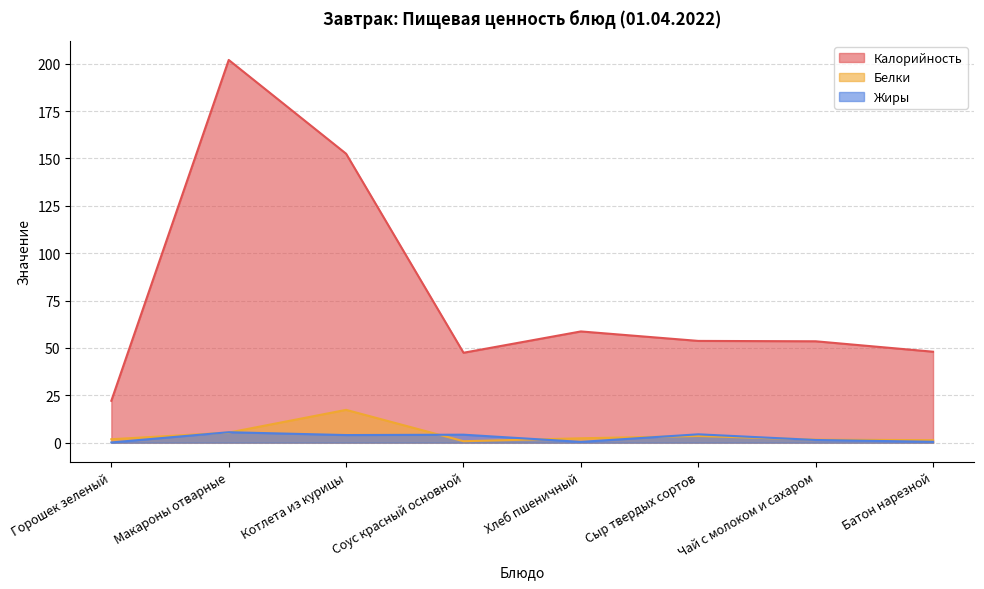

At which category does the chart reach its peak across all series?

Макароны отварные